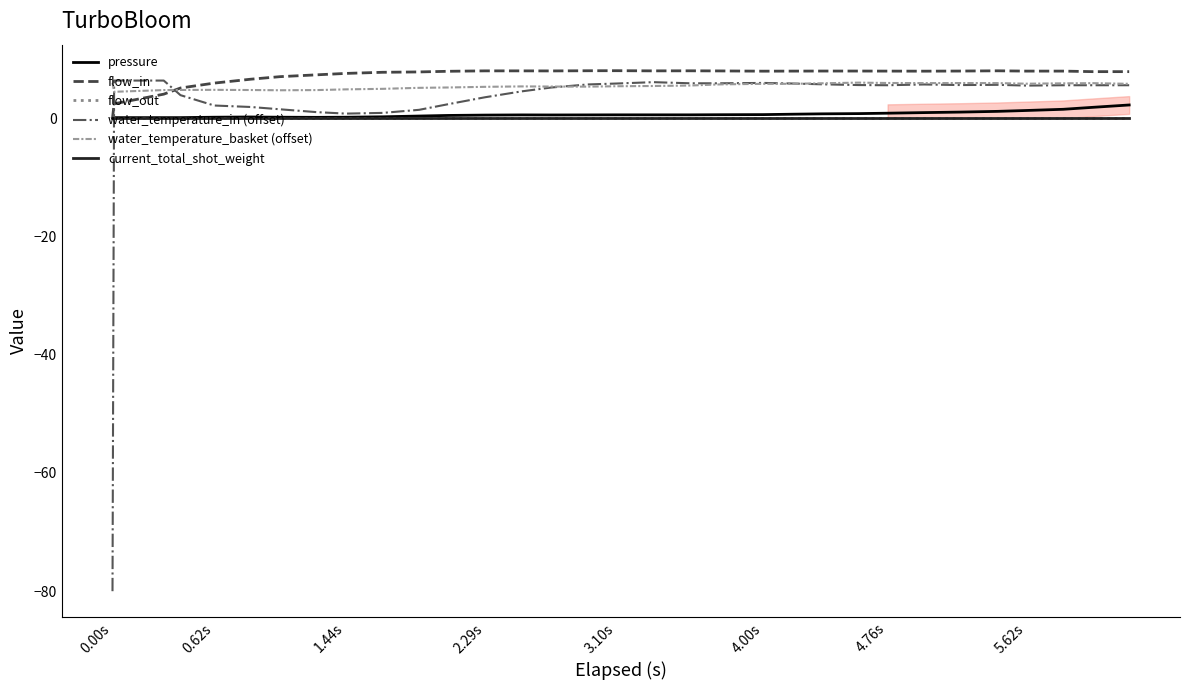

In flow_in, how many points are higher than both neighbors (excluding endpoints)?

3